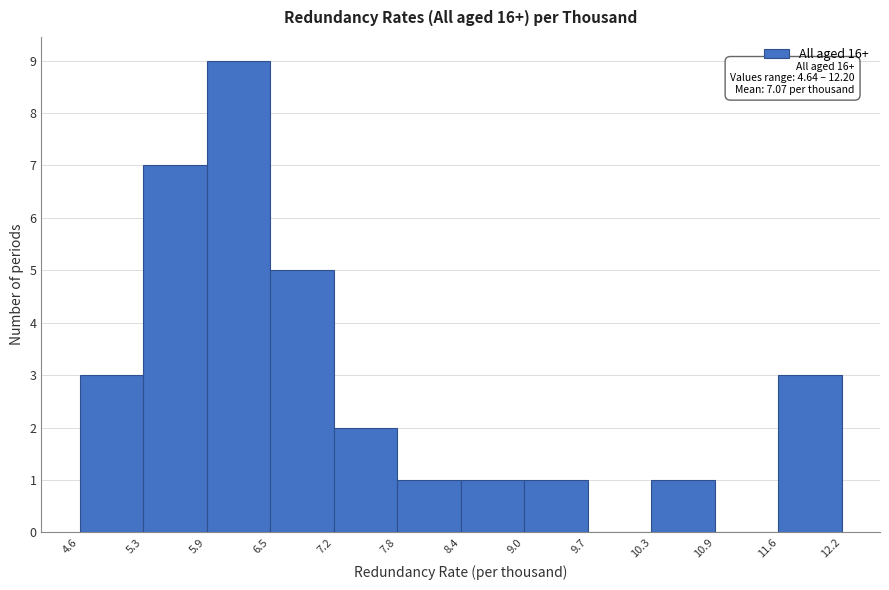

Over which range of the x-axis is the bar tallest?

5.9 to 6.5